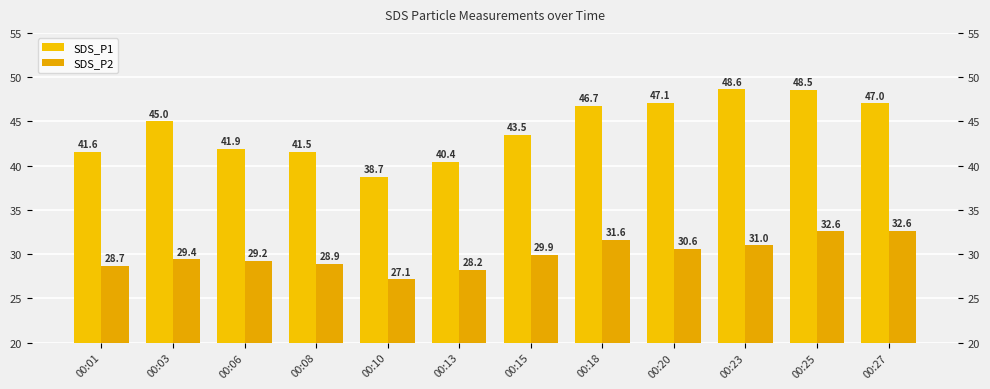

Reading left to right, transcribe all the data shown in this chart.

SDS_P1: 41.6	45.0	41.9	41.5	38.7	40.4	43.5	46.7	47.1	48.6	48.5	47.0
SDS_P2: 28.7	29.4	29.2	28.9	27.1	28.2	29.9	31.6	30.6	31.0	32.6	32.6